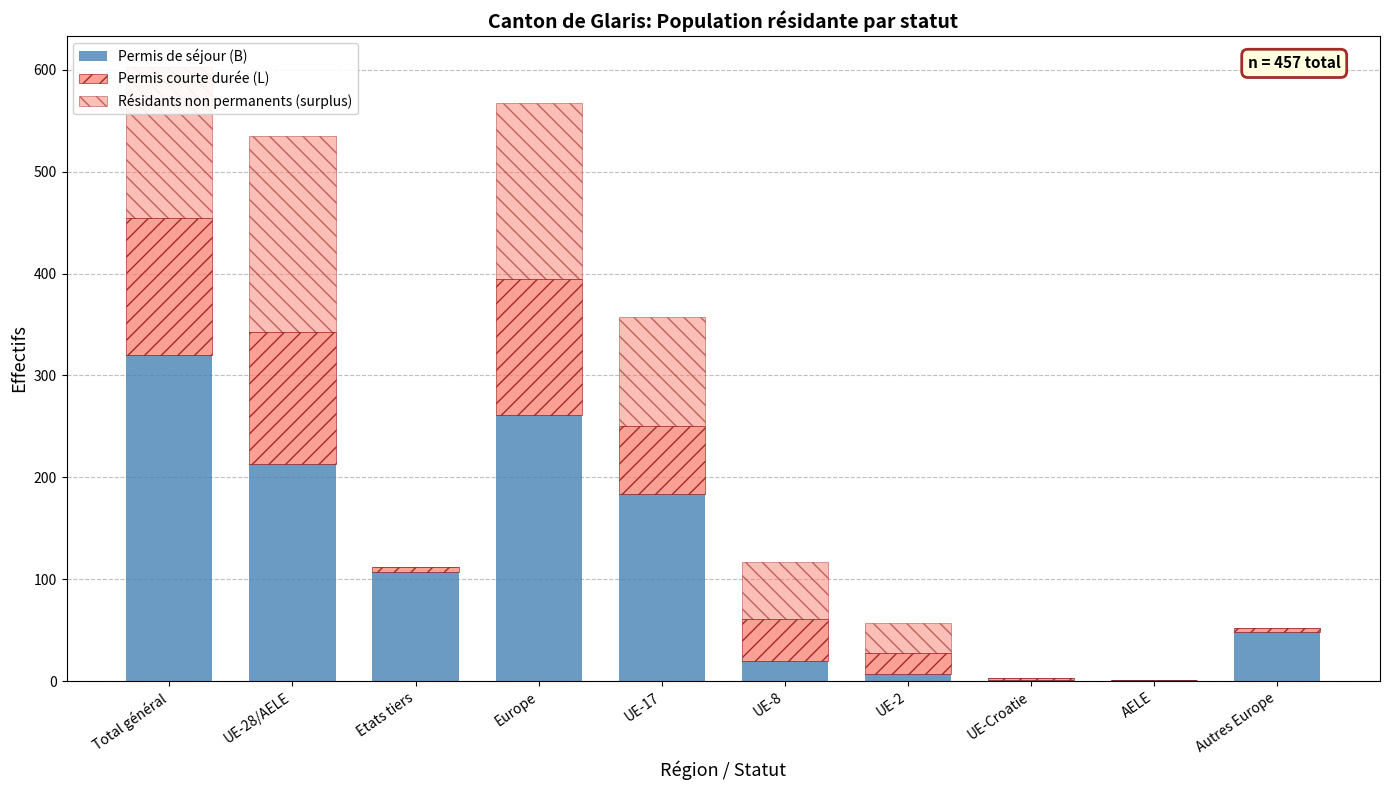

Count the number of data series in this chart.

3